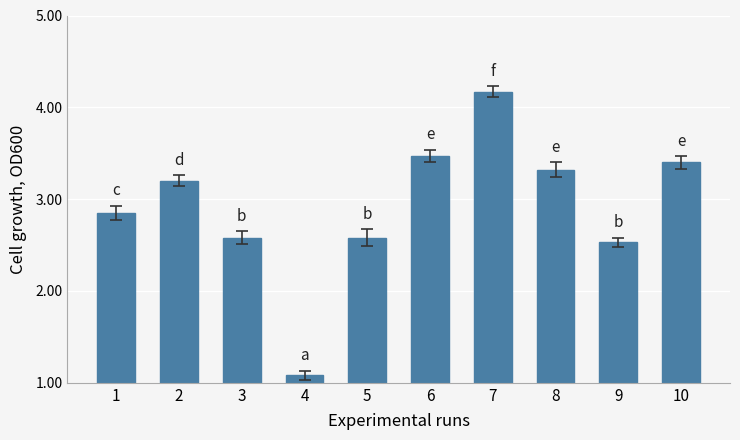

How many values exceed 3?

5